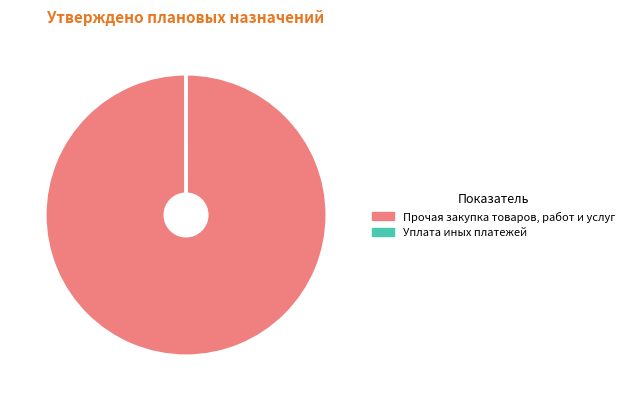

Is it true that Прочая закупка товаров, работ и услуг is 100% of the pie?

True